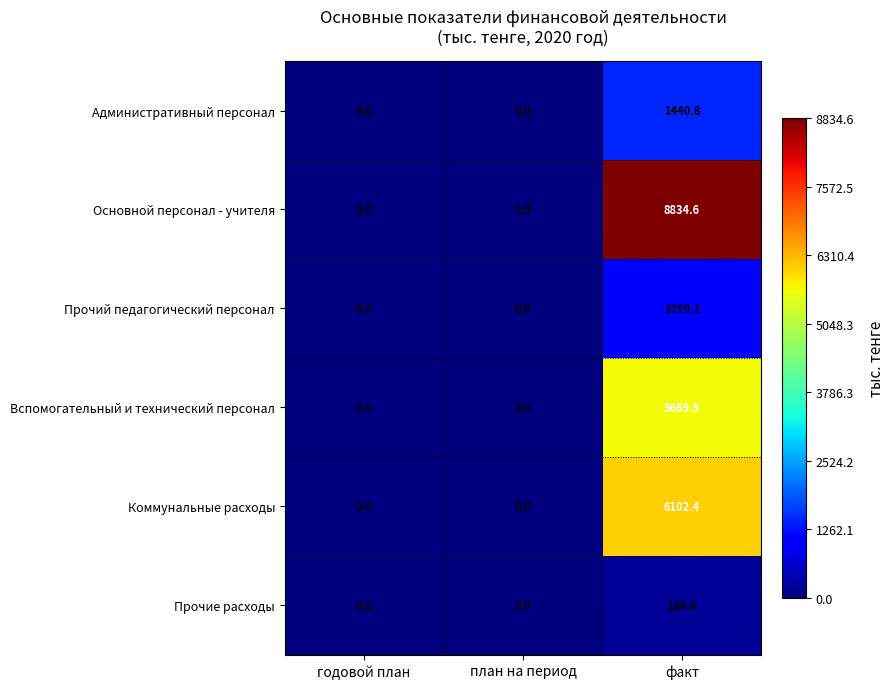

Reading left to right, what are all the values shown in this chart?

Административный персонал: годовой план=0.0	план на период=0.0	факт=1440.8
Основной персонал - учителя: годовой план=0.0	план на период=0.0	факт=8834.6
Прочий педагогический персонал: годовой план=0.0	план на период=0.0	факт=1099.1
Вспомогательный и технический персонал: годовой план=0.0	план на период=0.0	факт=5669.5
Коммунальные расходы: годовой план=0.0	план на период=0.0	факт=6102.4
Прочие расходы: годовой план=0.0	план на период=0.0	факт=186.6